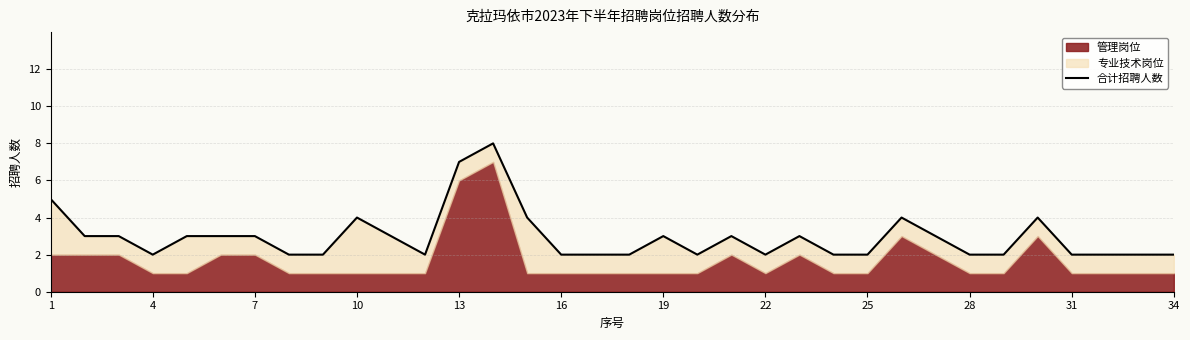

True or false: the data shows 5 at 1.

True